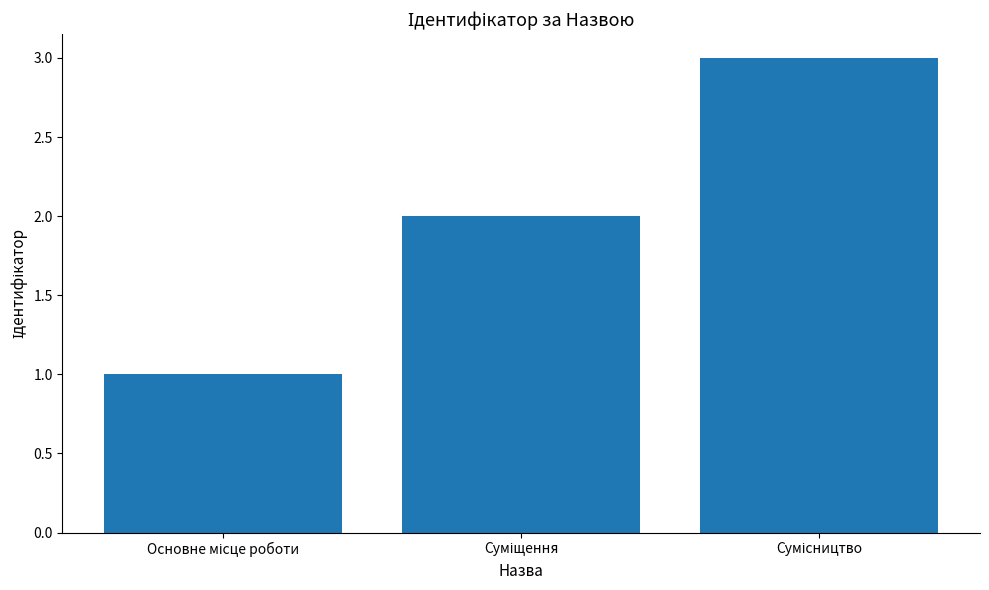

What is the maximum value shown in the chart?

3